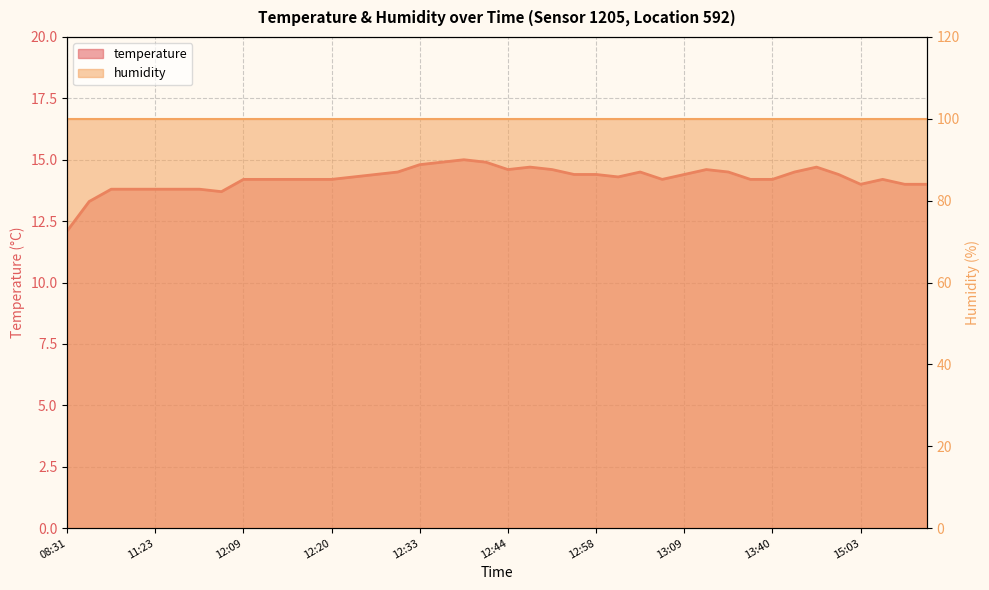

What is the difference between the maximum and minimum values?

2.9